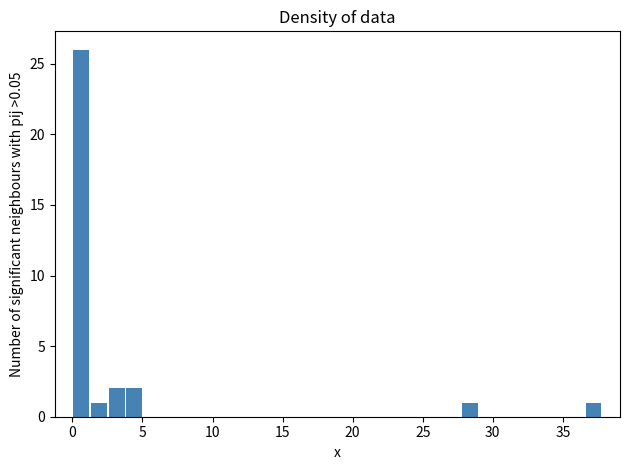

Around what value on the x-axis is the tallest bar? Give the approximate position of its centre, as read against the axis.

0.5